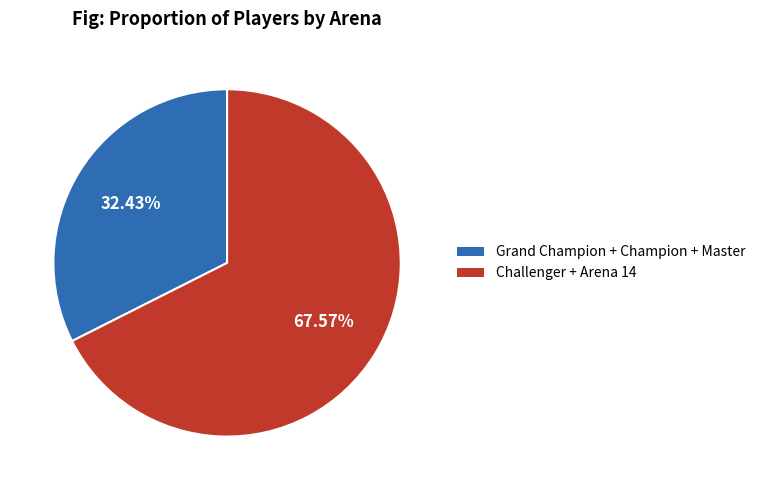

Is there any slice that represents more than half of the pie?

Yes